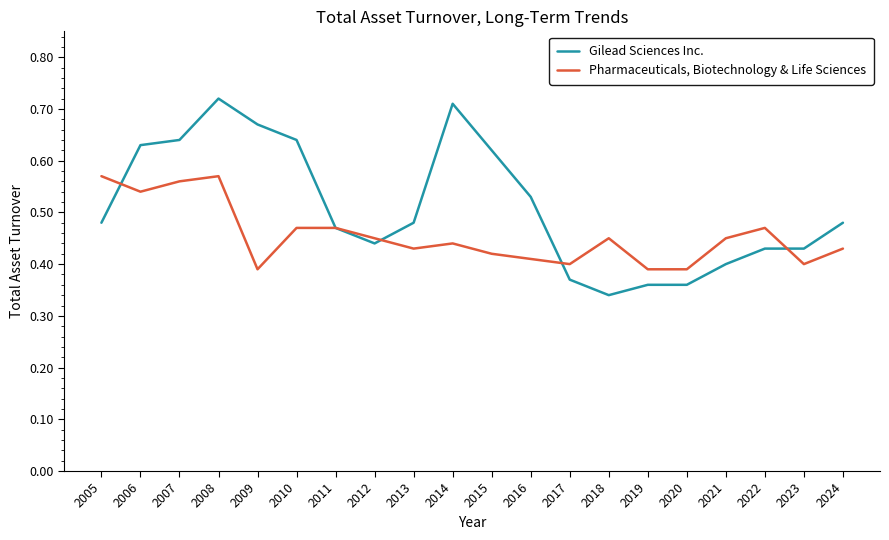

What is the sum of all Gilead Sciences Inc. values?

10.2